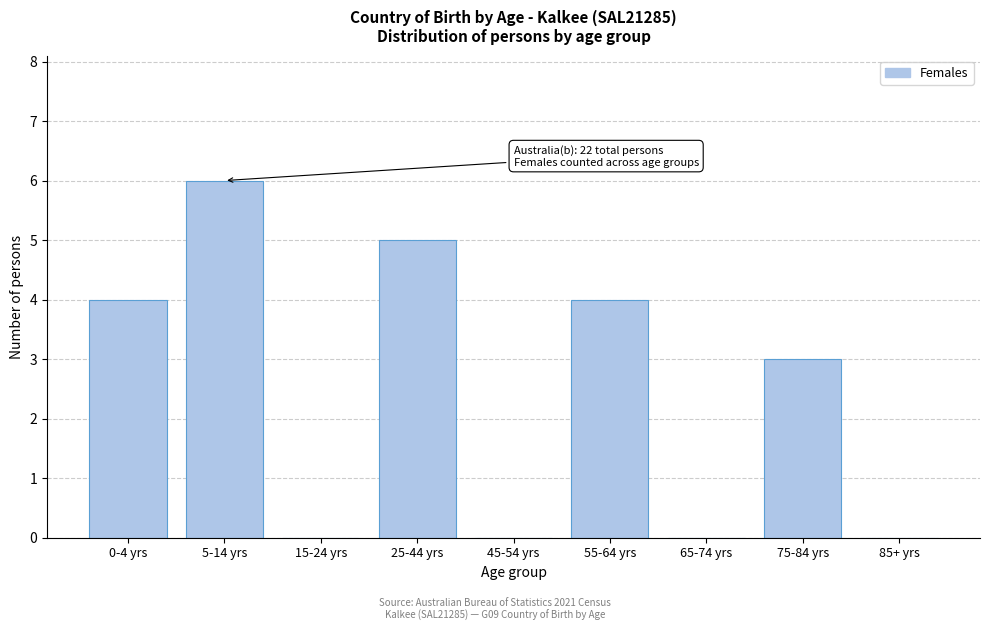

Reading left to right, list all the values displayed in this chart.

0-4 yrs=4	5-14 yrs=6	15-24 yrs=0	25-44 yrs=5	45-54 yrs=0	55-64 yrs=4	65-74 yrs=0	75-84 yrs=3	85+ yrs=0